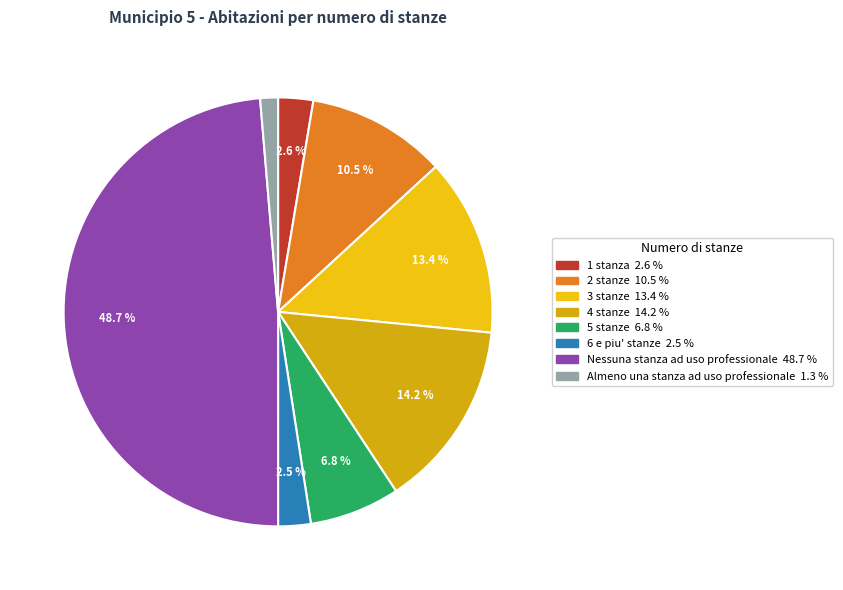

To the nearest percent, what is the average slice percentage?

12%